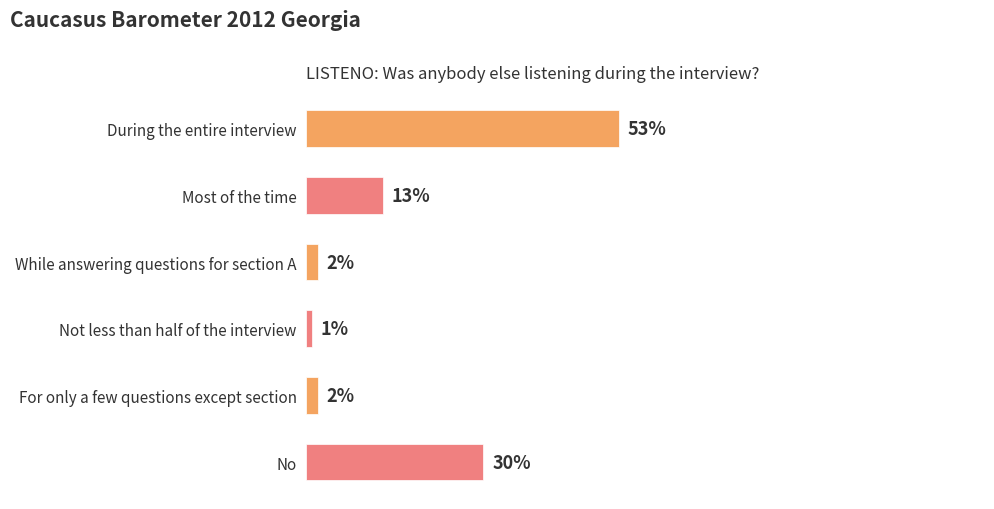

Which category has the lowest value across all series?

Not less than half of the interview